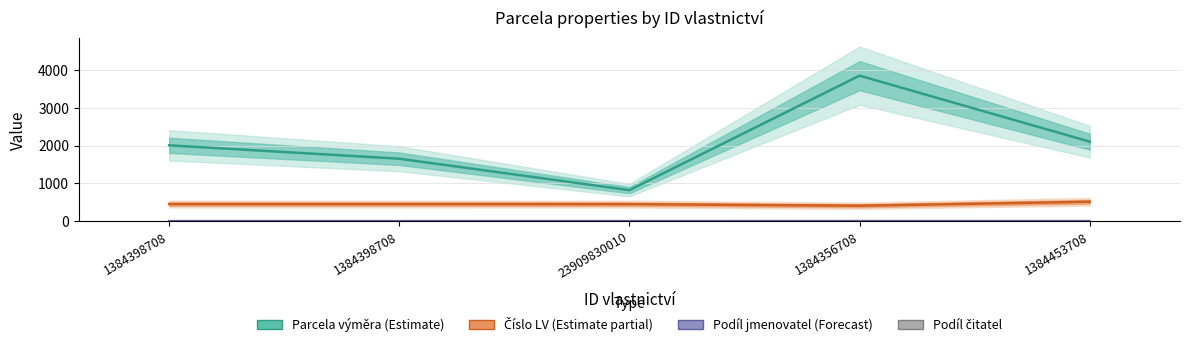

What is the smallest value displayed?

1